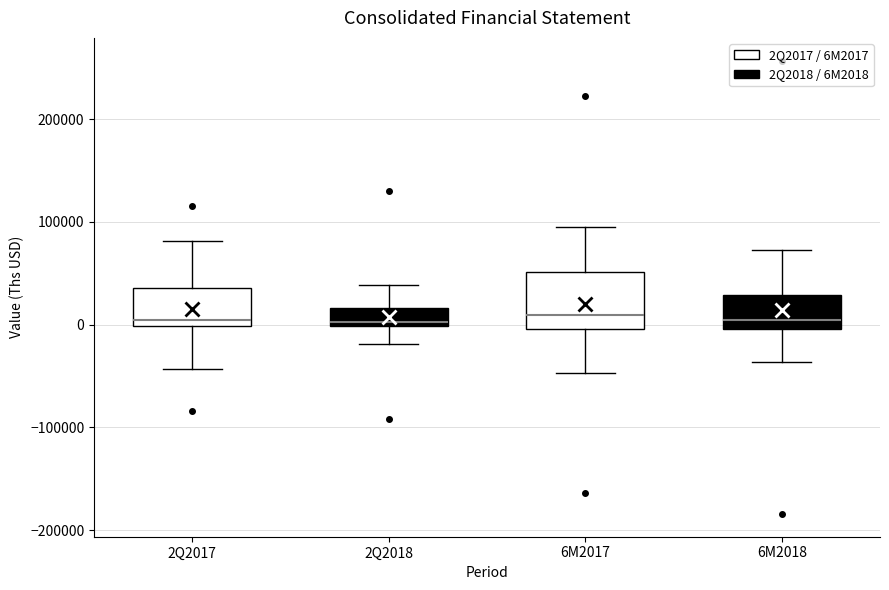

Comparing the boxes themselves (not the whiskers), which one is the tallest?

6M2017